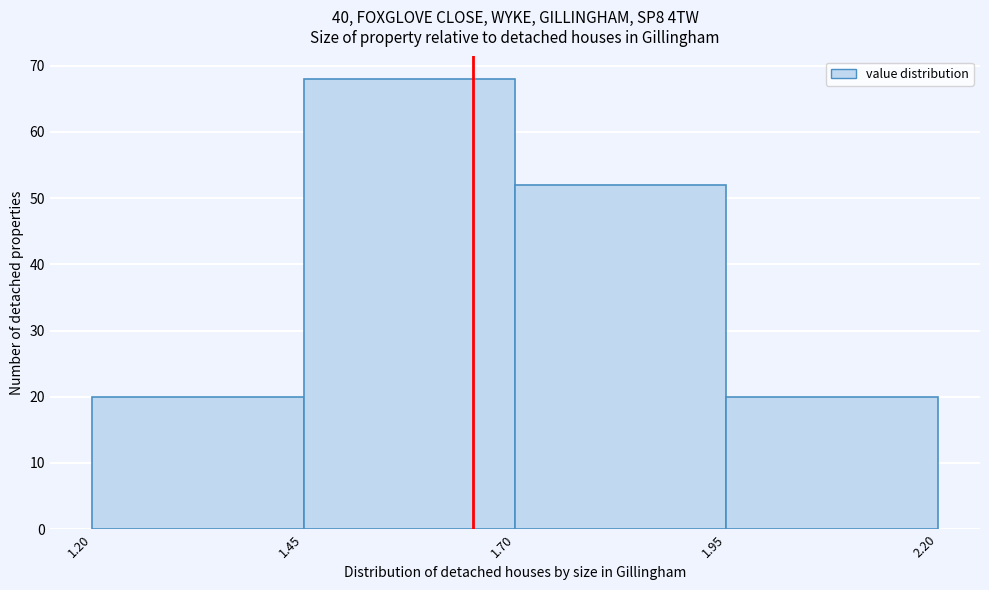

Reading left to right, list every bar in this chart as the range it spans on the x-axis followed by its height. The values are not printed on the chart, so give them approximately, as read against the axis.

1.20 to 1.45: 20
1.45 to 1.70: 68
1.70 to 1.95: 52
1.95 to 2.20: 20